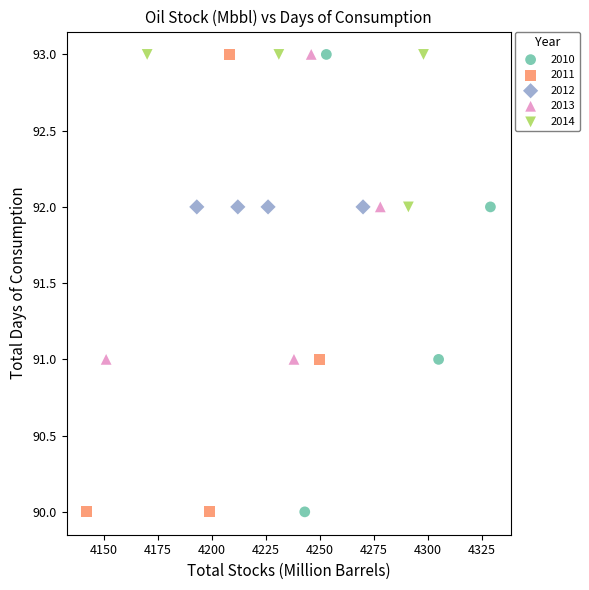

What are all the series names shown in the legend?

2010, 2011, 2012, 2013, 2014